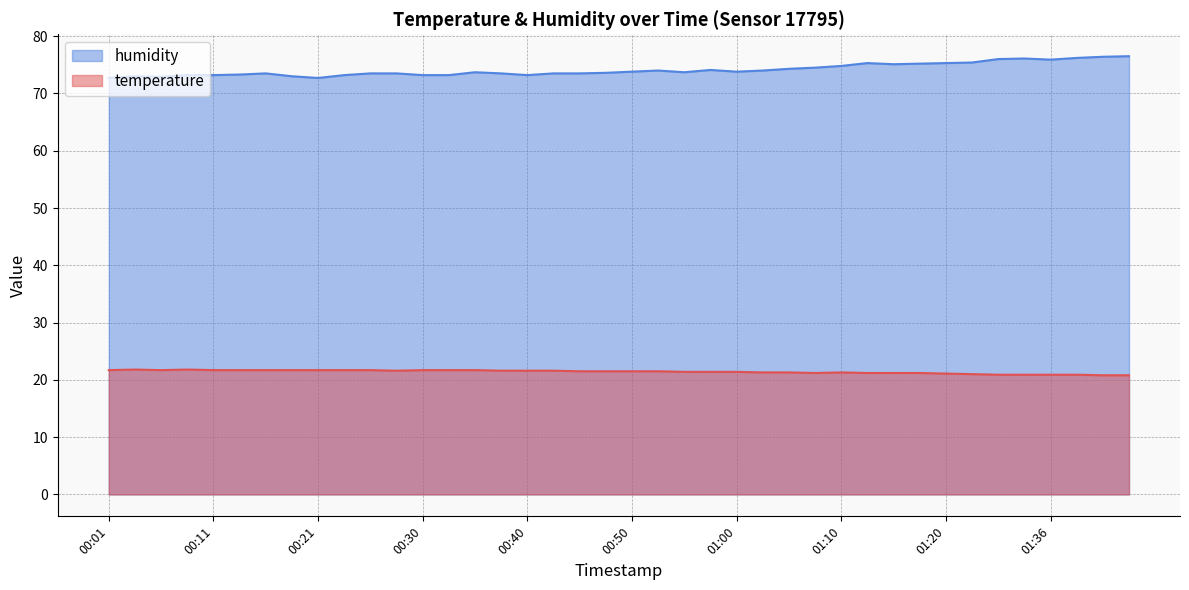

What are all the series names shown in the legend?

temperature, humidity